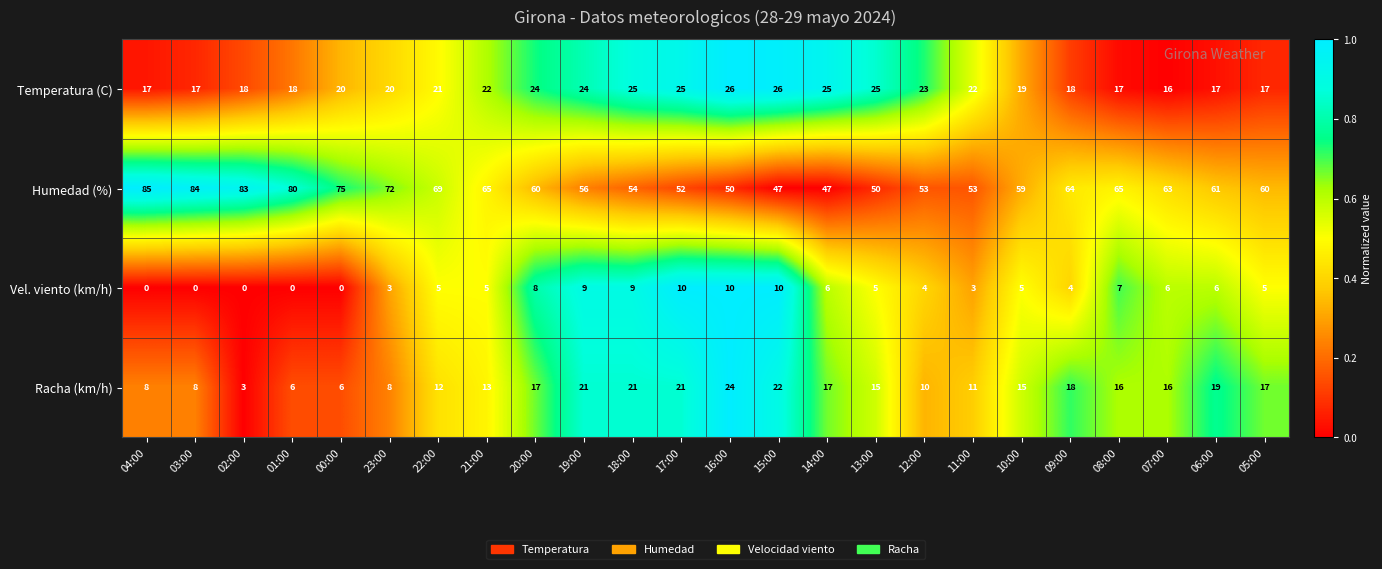

What is the difference between the highest and lowest values at 12:00?

49